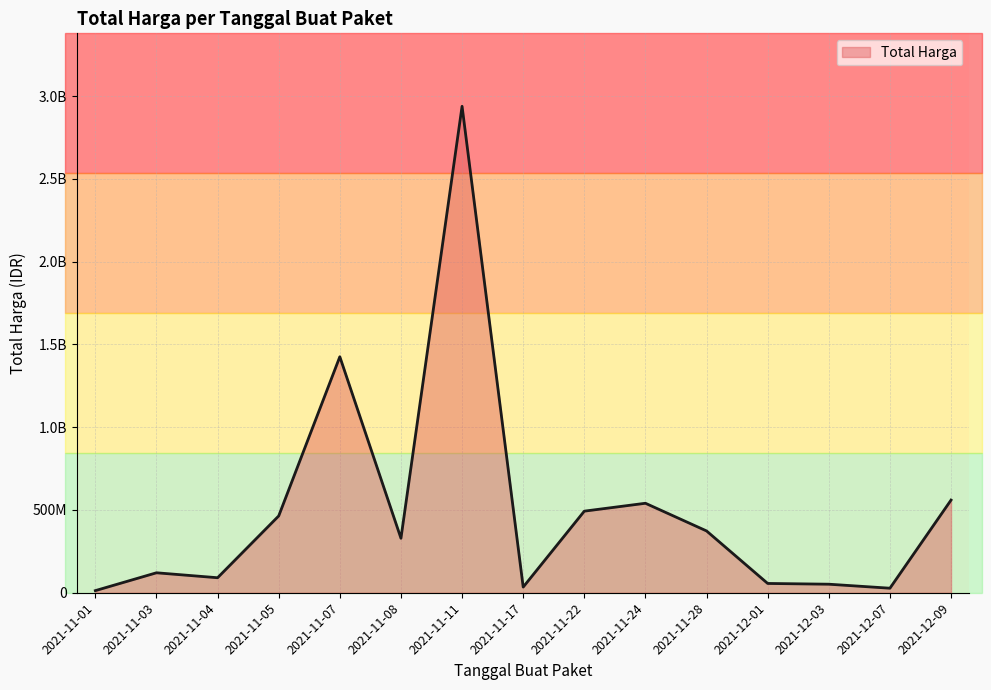

At which category does the chart reach its peak across all series?

2021-11-11